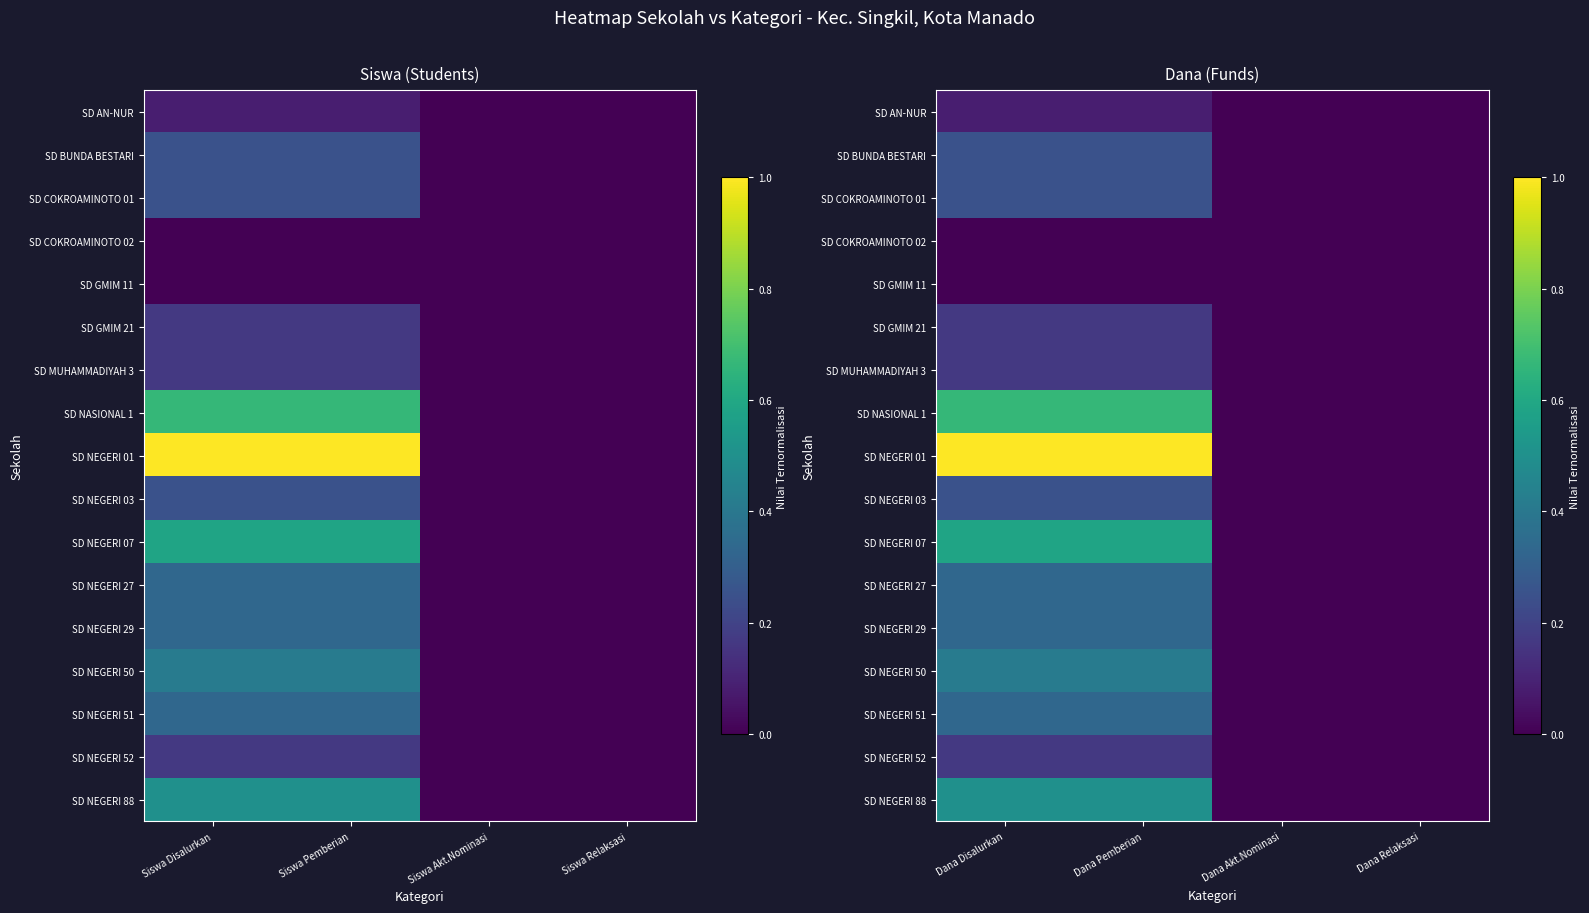

Which category has the lowest value in the SD NEGERI 88 series?

Dana Akt.Nominasi